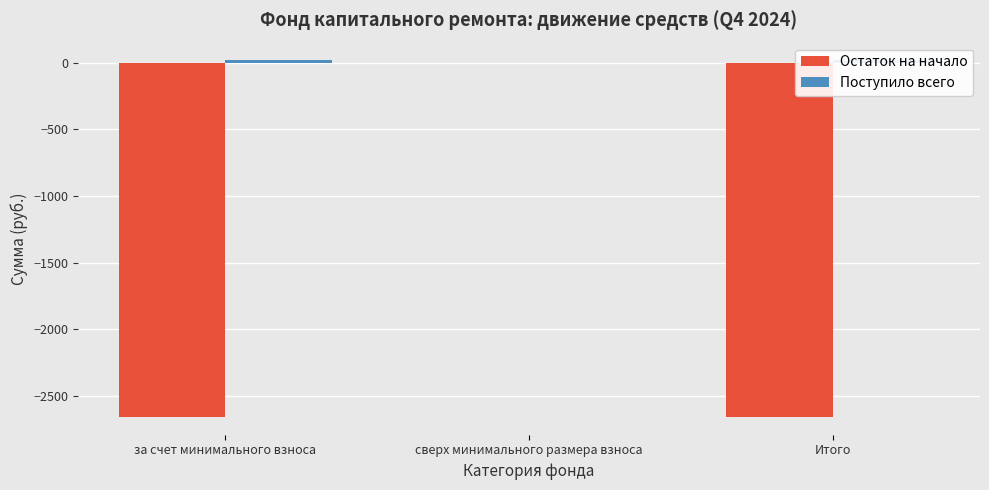

What is the label of the 3rd bar from the left?

Итого